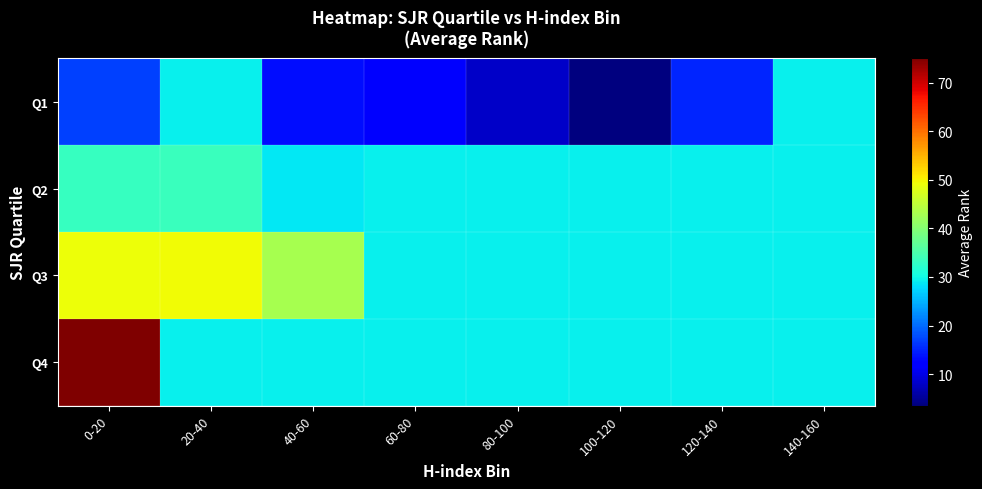

Reading left to right, what are all the values shown in this chart?

Q1: 0-20=17.0	20-40=29.3	40-60=13.4	60-80=12.0	80-100=8.1	100-120=3.5	120-140=15.0	140-160=29.3
Q2: 0-20=33.2	20-40=33.5	40-60=28.8	60-80=29.3	80-100=29.3	100-120=29.3	120-140=29.3	140-160=29.3
Q3: 0-20=49.1	20-40=49.3	40-60=43.0	60-80=29.3	80-100=29.3	100-120=29.3	120-140=29.3	140-160=29.3
Q4: 0-20=75.0	20-40=29.3	40-60=29.3	60-80=29.3	80-100=29.3	100-120=29.3	120-140=29.3	140-160=29.3